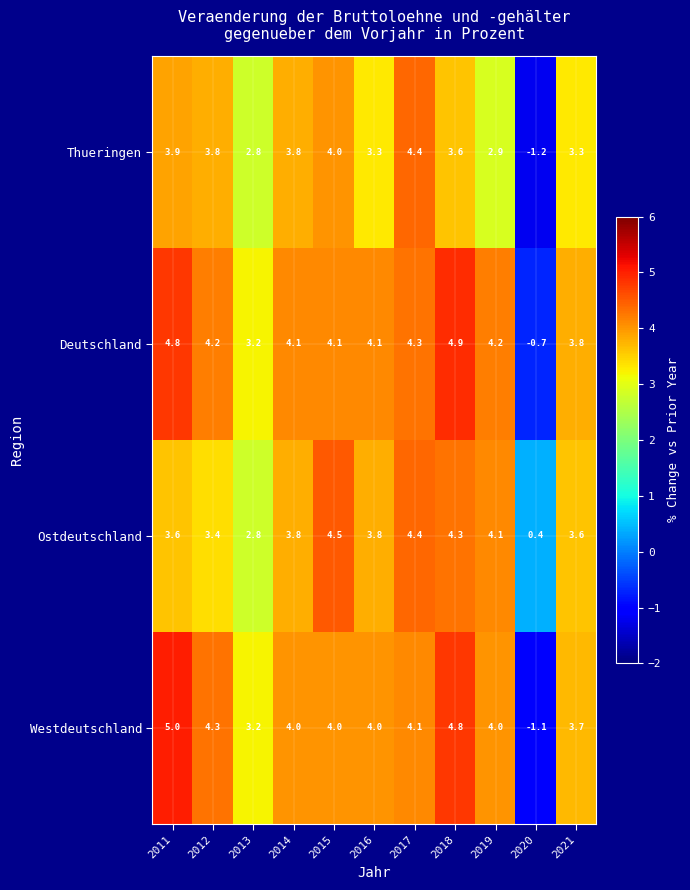

What is the difference between the highest and lowest values at 2019?

1.3